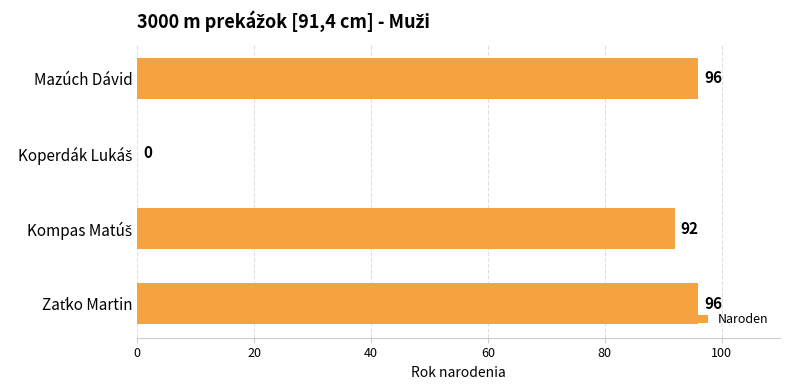

What is the average value?

71